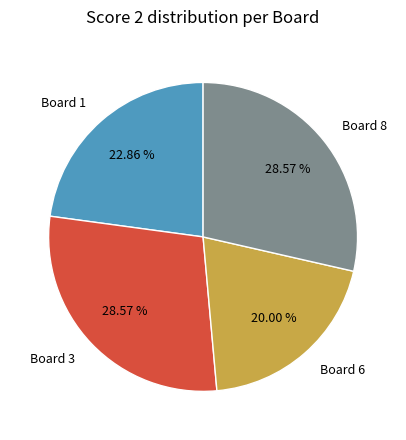

Does Board 3 represent more than half of the total?

No